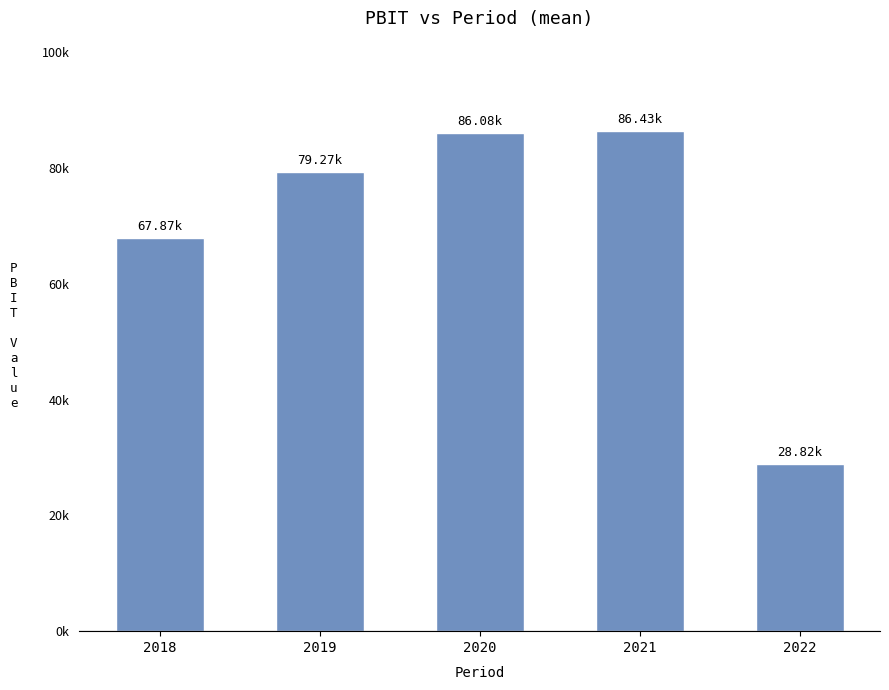

Are the bars horizontal?

No